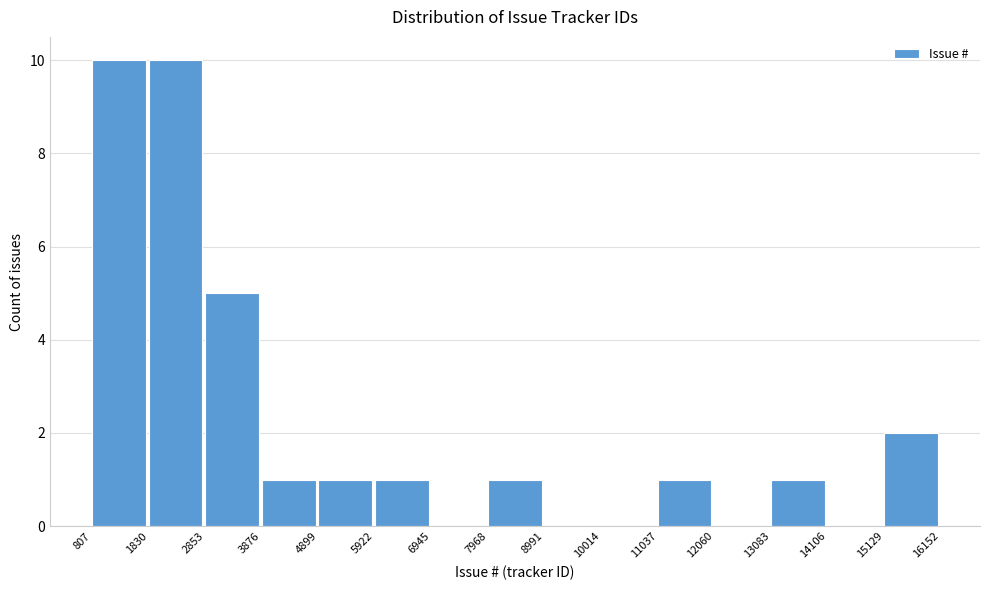

What is the height of the bar covering 807 to 1830 on the x-axis? The values are not printed on the chart, so give them approximately, as read against the axis.

10